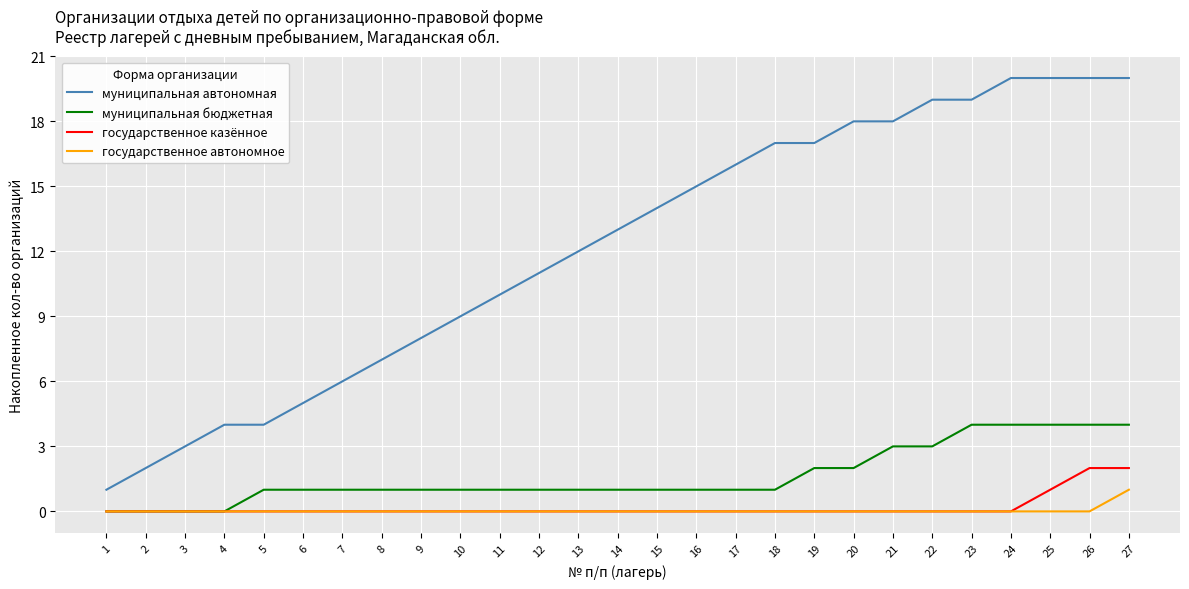

Between 13 and 20, which series saw the biggest shift?

муниципальная автономная